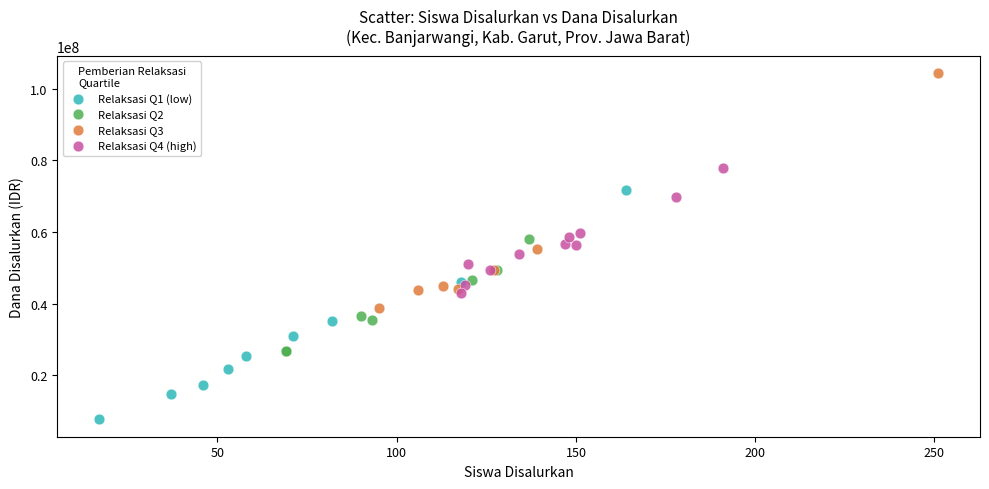

Which series reaches the minimum Y coordinate?

Relaksasi Q1 (low)